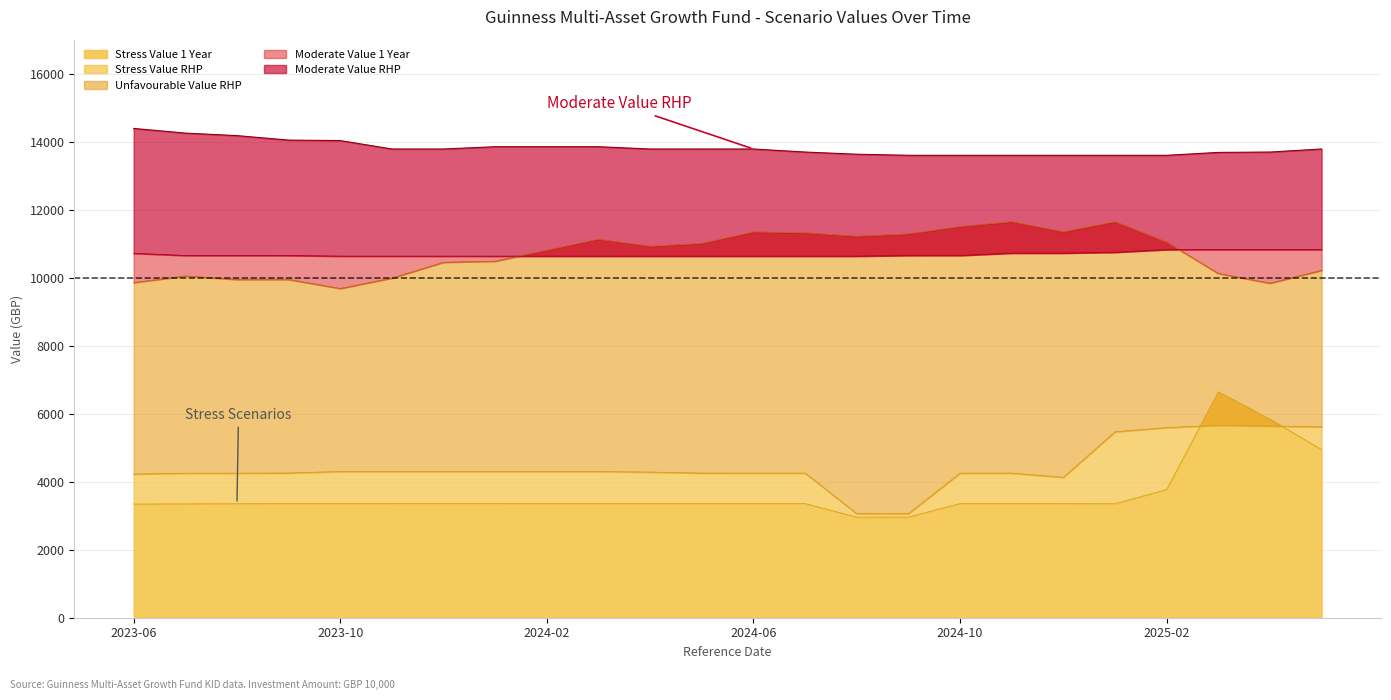

How many values in the Stress Value 1 Year series are below 3356?

10